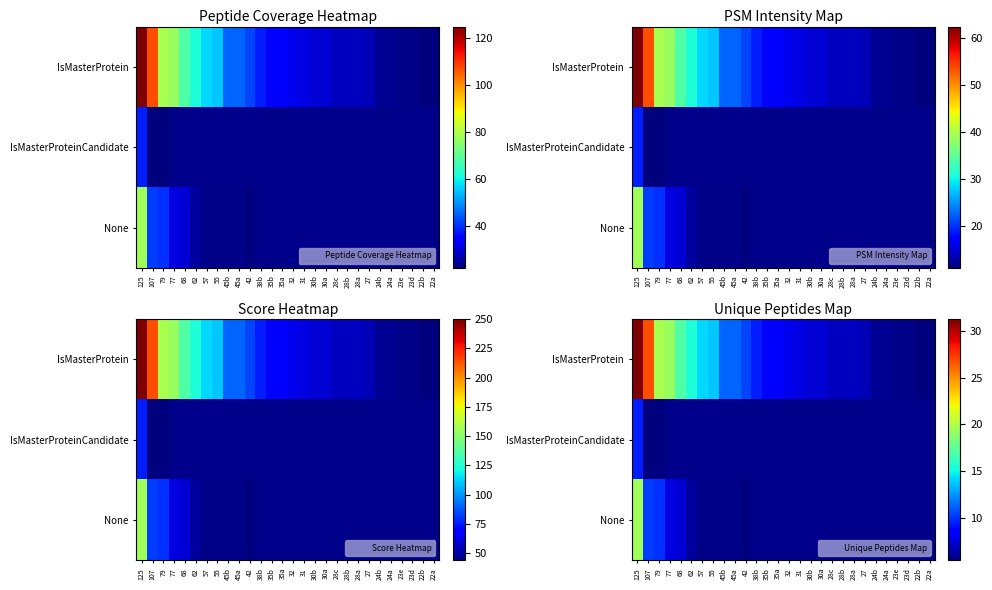

At how many categories does at least one series exceed 26?

2